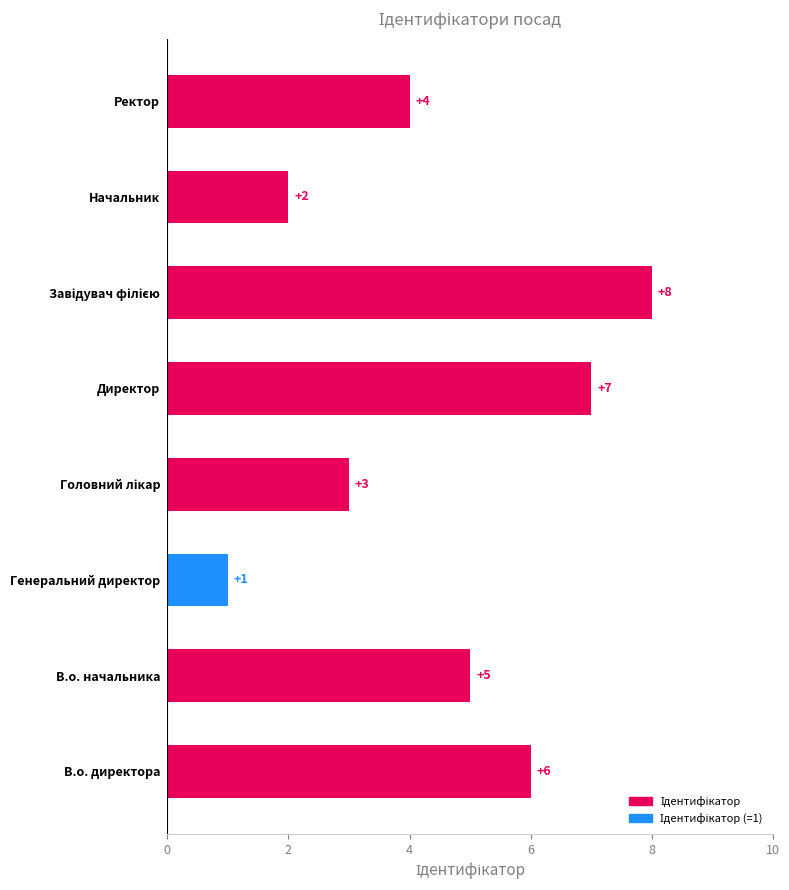

Count the values in the range 3 to 7.

5